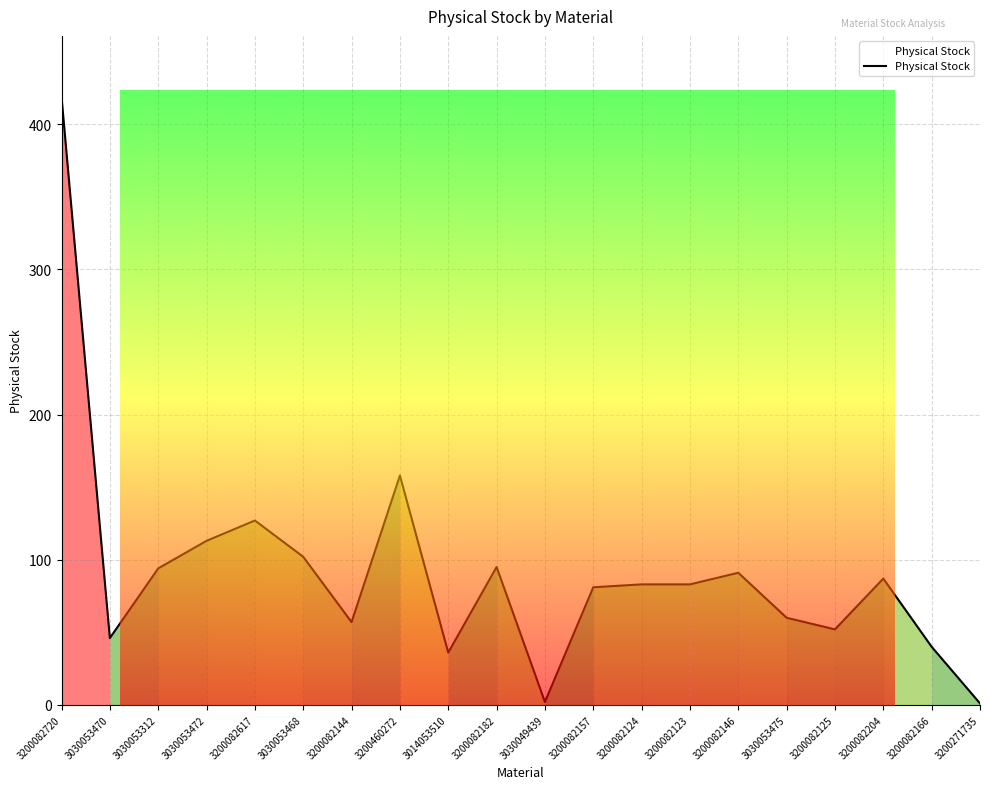

Which label corresponds to the largest value in the chart?

3200082720